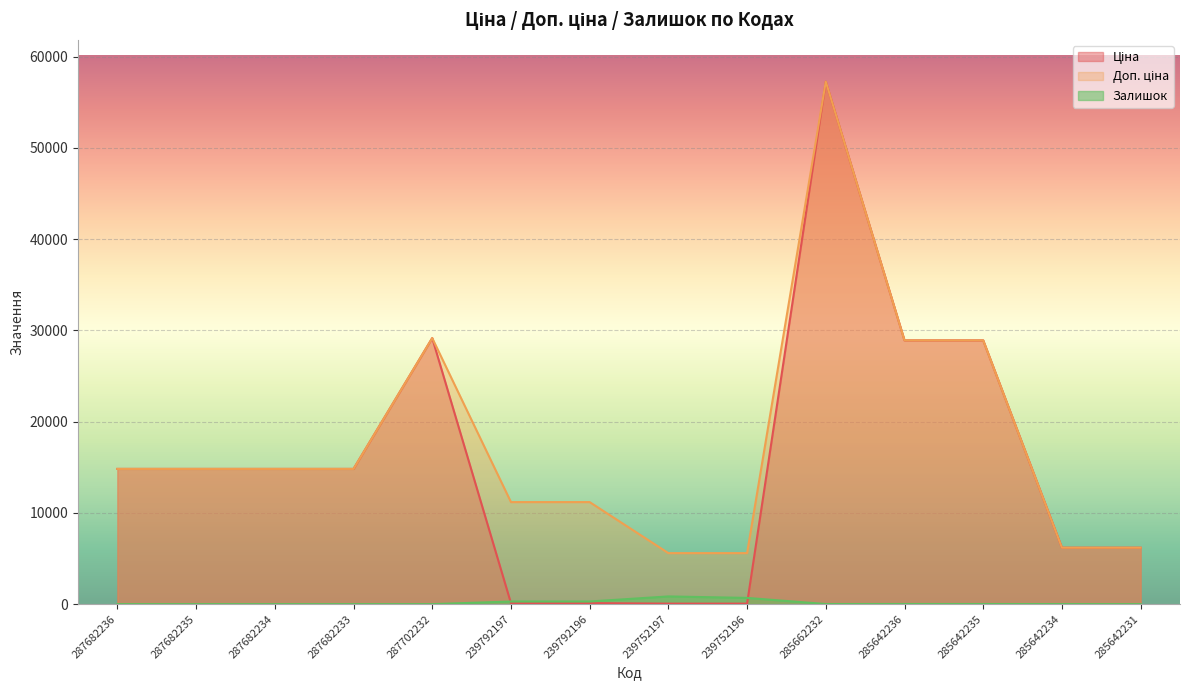

What is the approximate value of Ціна at 239792197?

111.8